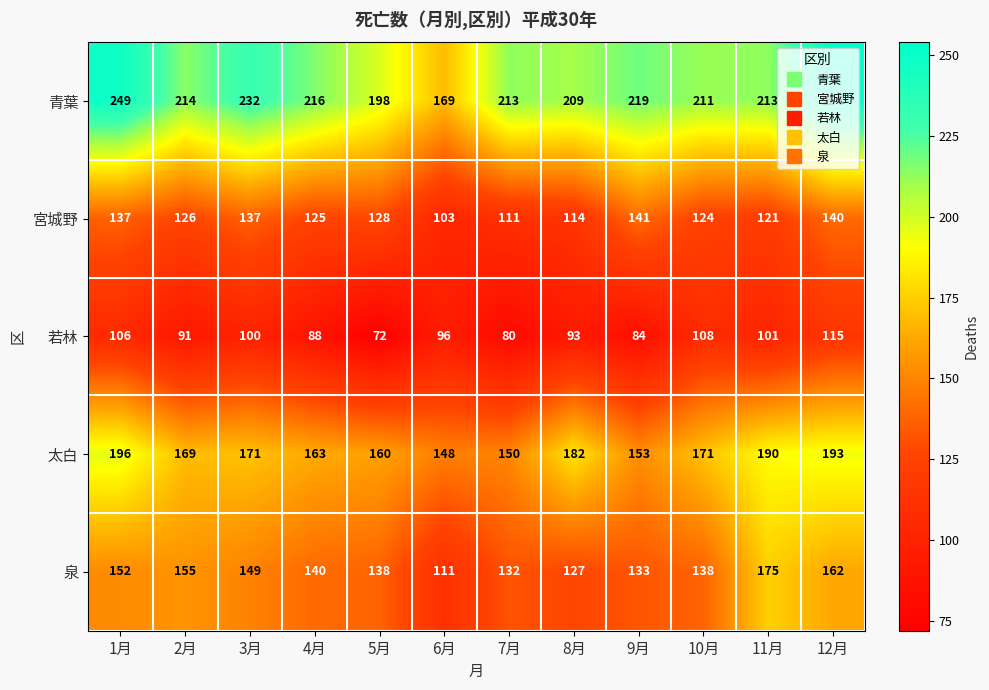

Count the number of data series in this chart.

5